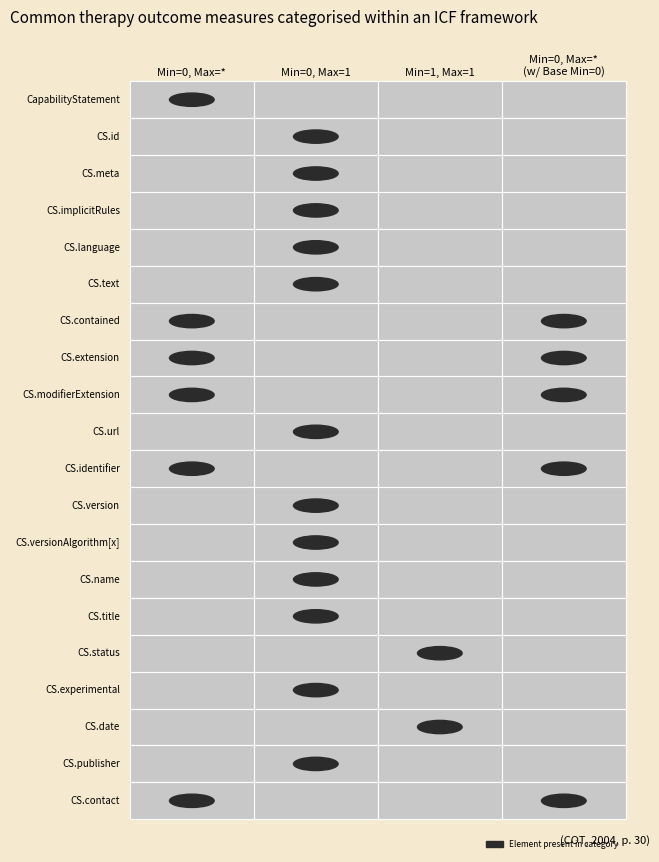

The value of CapabilityStatement.url at CapabilityStatement.implicitRules is -1. True or false?

False